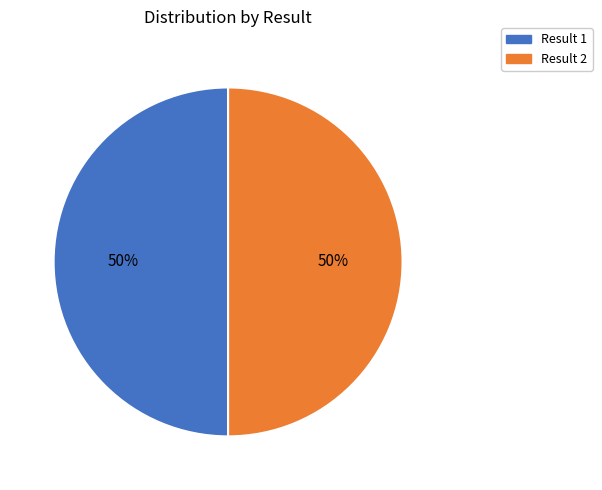

To the nearest percent, what is the average slice percentage?

50%